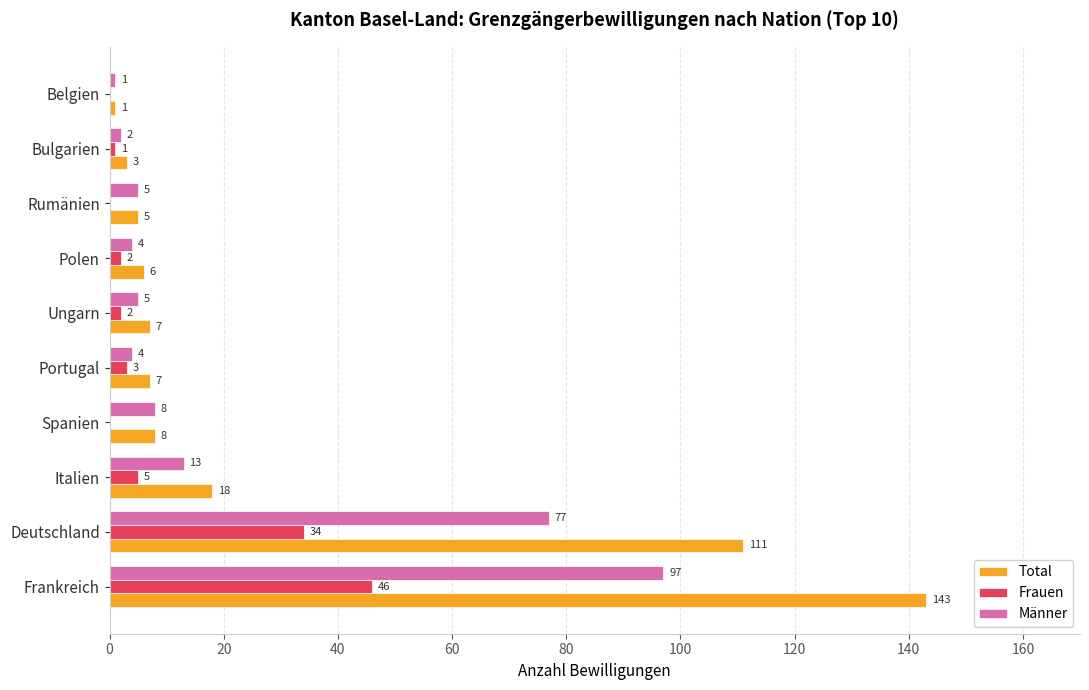

What is the highest value of the Frauen series?

46